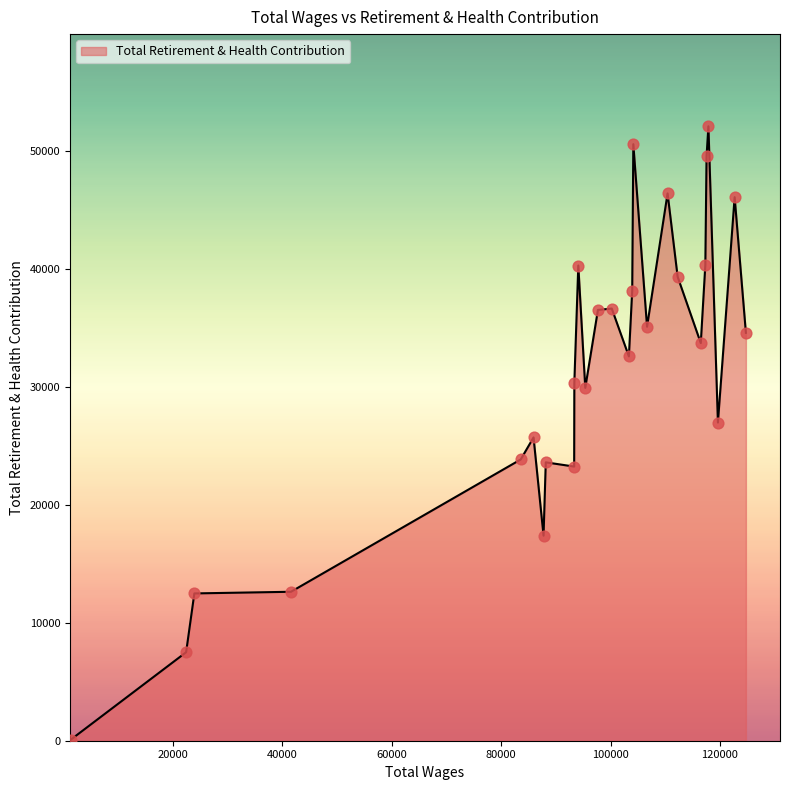

What is the difference between the maximum and minimum values?

52047